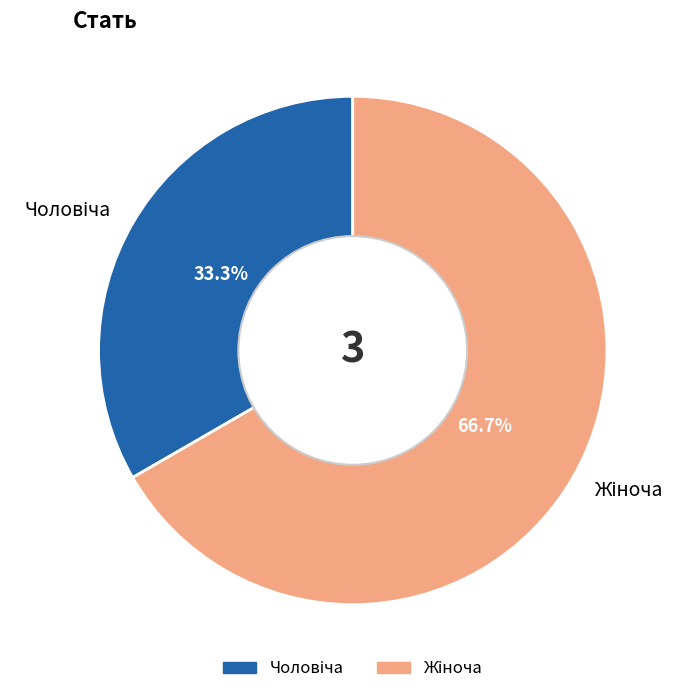

How many slices are in this pie chart?

2